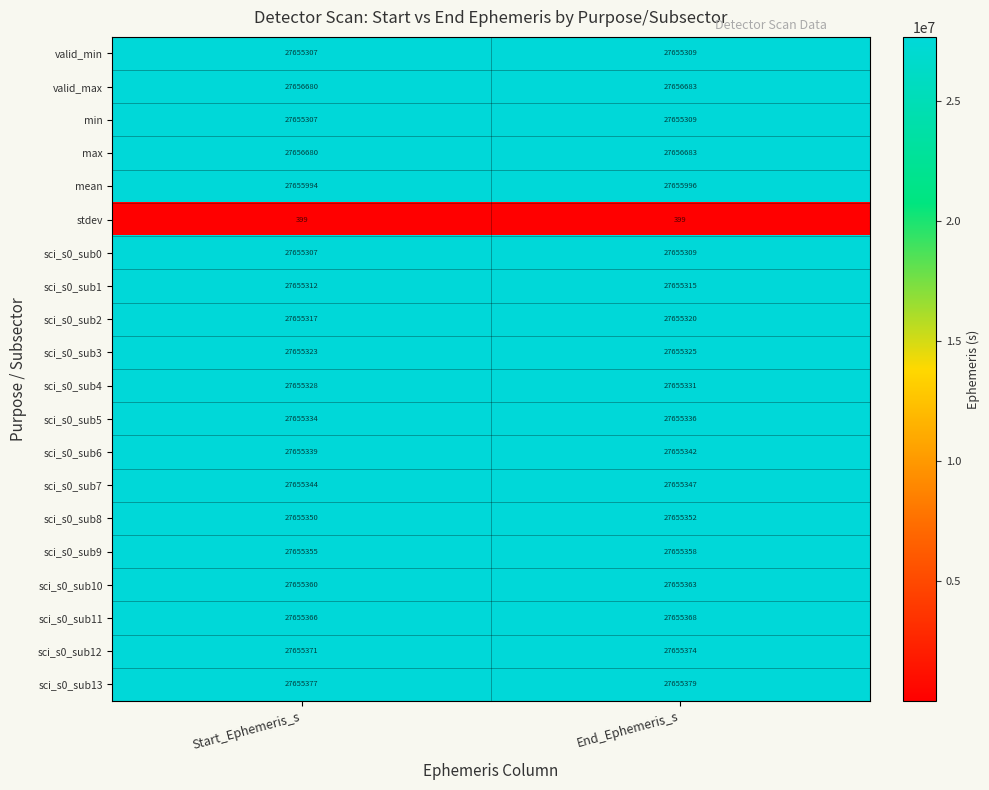

What is the spread (max minus min) of values at End_Ephemeris_s?

27656284